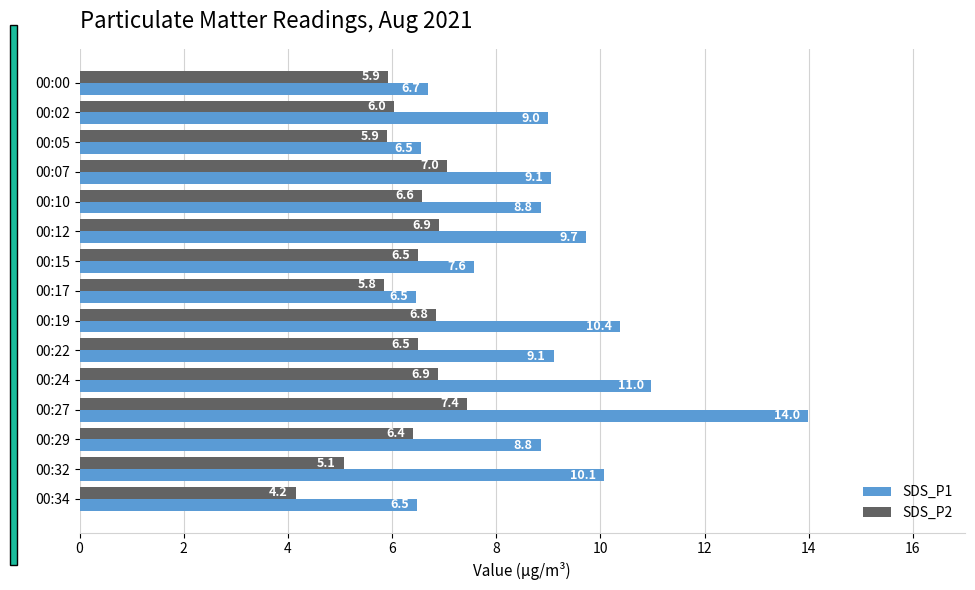

Which series has the largest total across all categories?

SDS_P1